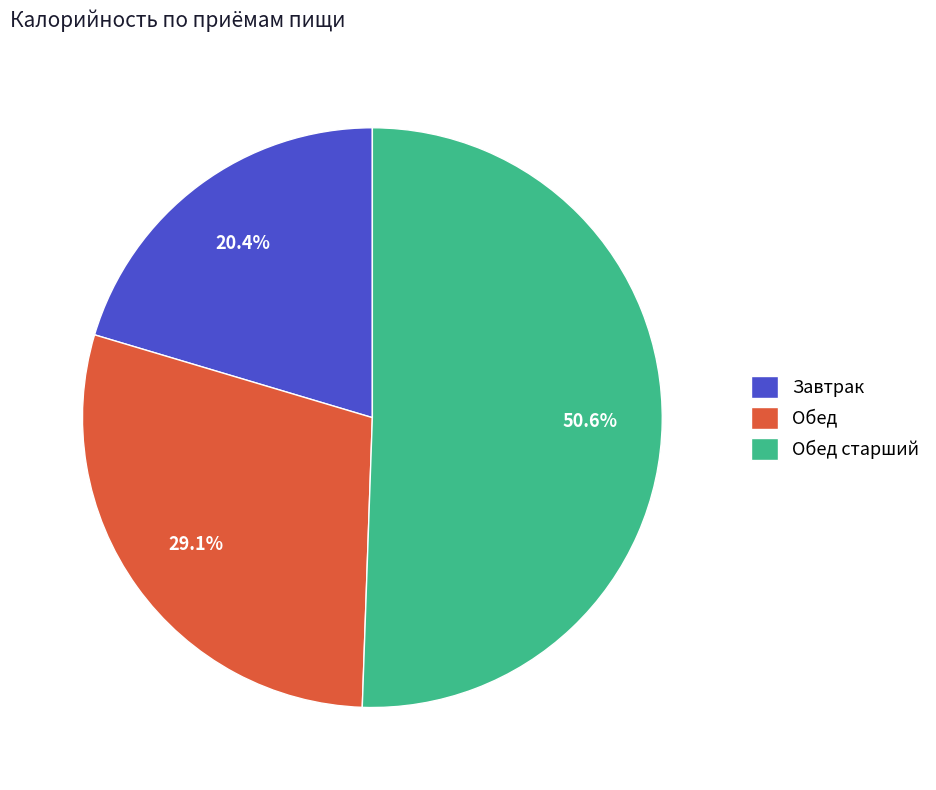

Which category has the smallest portion of the pie?

Завтрак